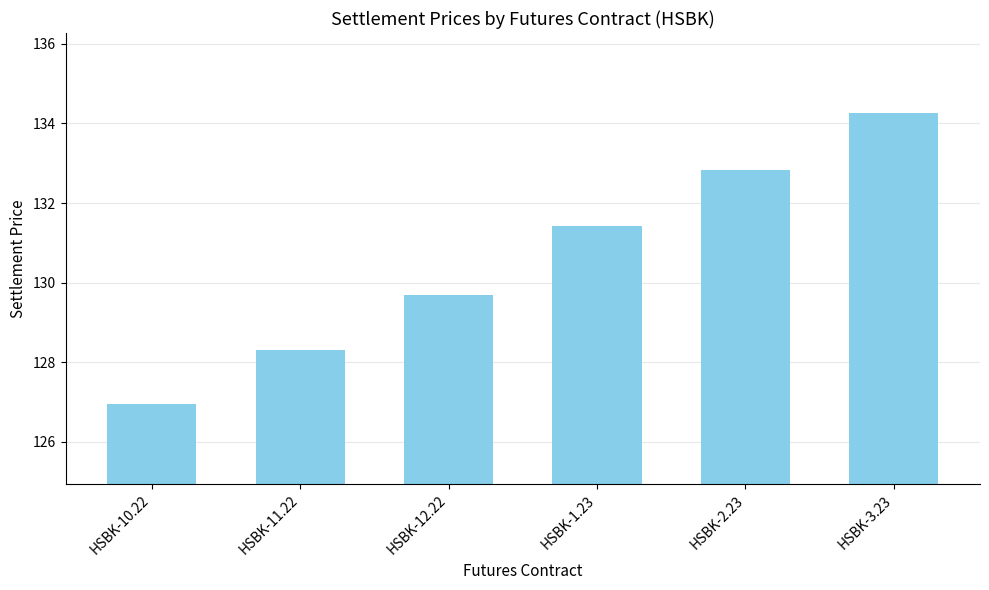

What value does the data have at HSBK-11.22?

128.3